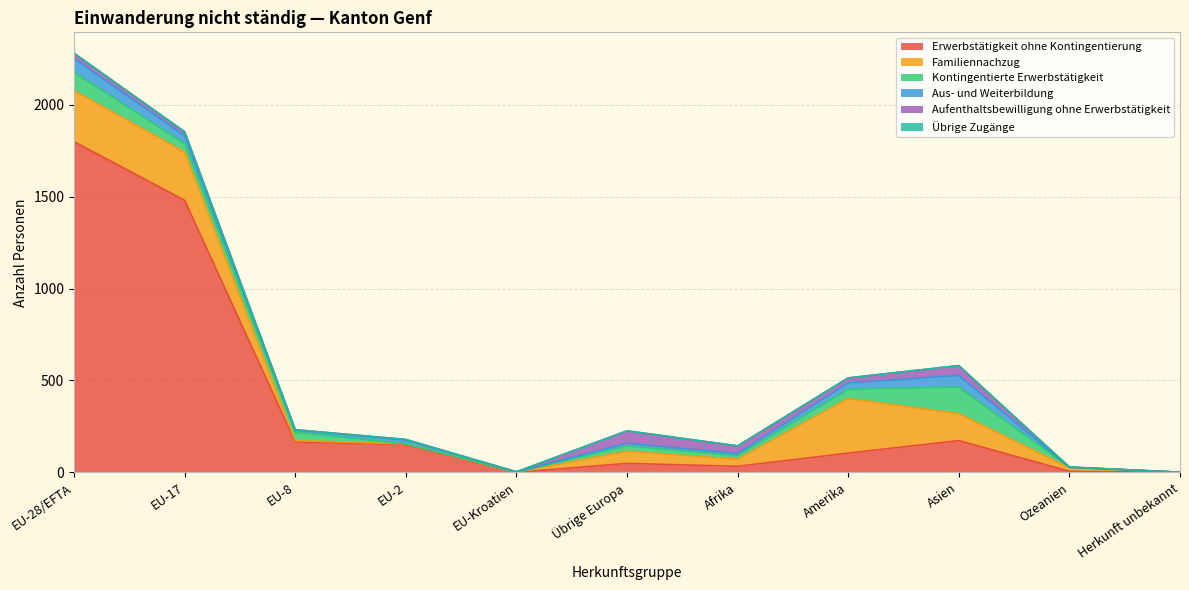

What are all the series names shown in the legend?

Erwerbstätigkeit ohne Kontingentierung, Familiennachzug, Kontingentierte Erwerbstätigkeit, Aus- und Weiterbildung, Aufenthaltsbewilligung ohne Erwerbstätigkeit, Übrige Zugänge